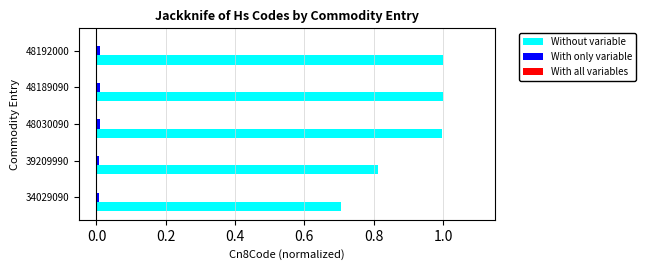

Which series has the largest total across all categories?

Without variable